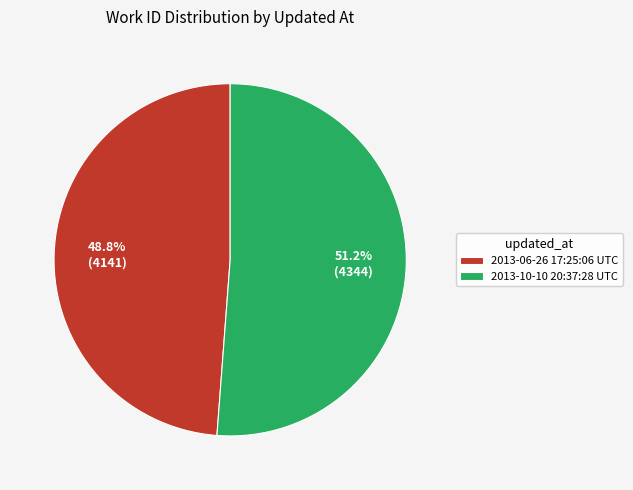

How many slices are in this pie chart?

2